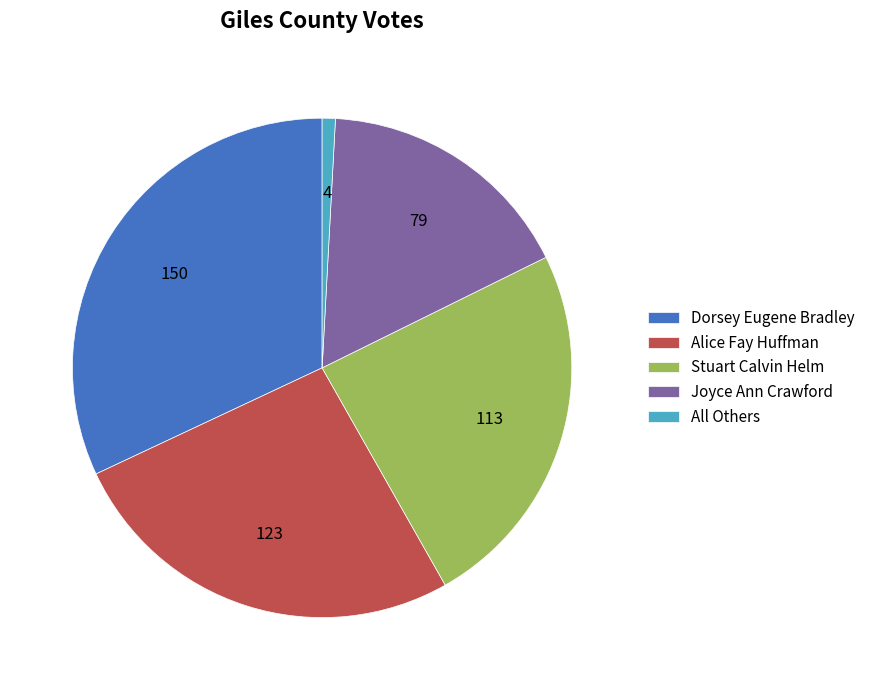

Is the sum of All Others and Alice Fay Huffman greater than half?

No